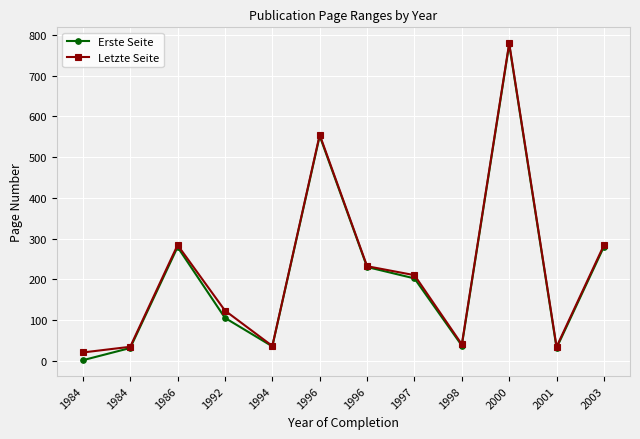

What is the minimum value shown in the chart?

1